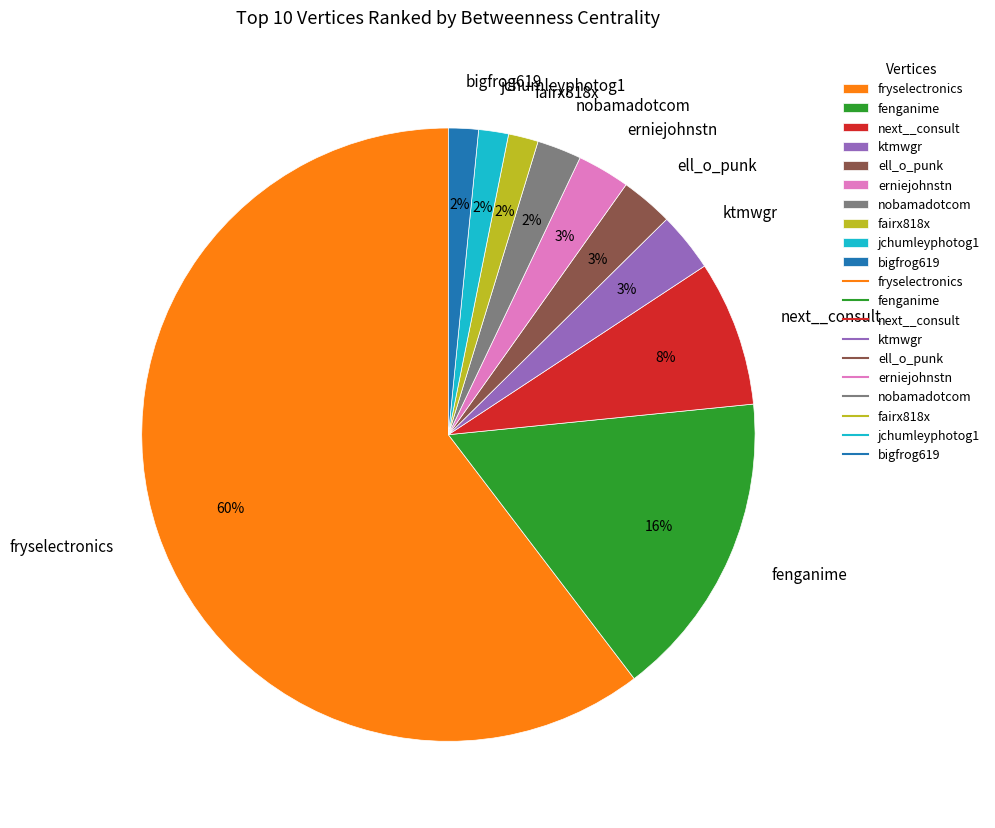

Is the sum of ell_o_punk and fairx818x greater than half?

No